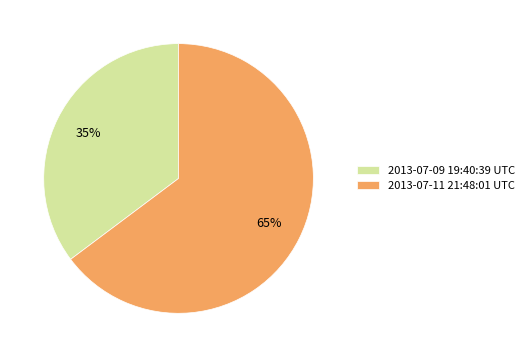

What is the ratio of the value at 2013-07-09 19:40:39 UTC to the value at 2013-07-11 21:48:01 UTC?

0.5